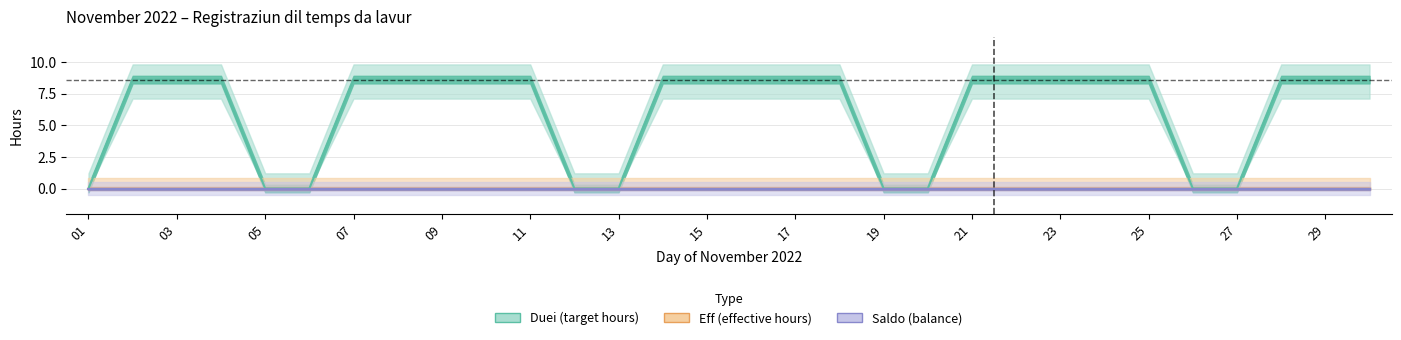

What is the difference between the highest and lowest values at 19?

8.6